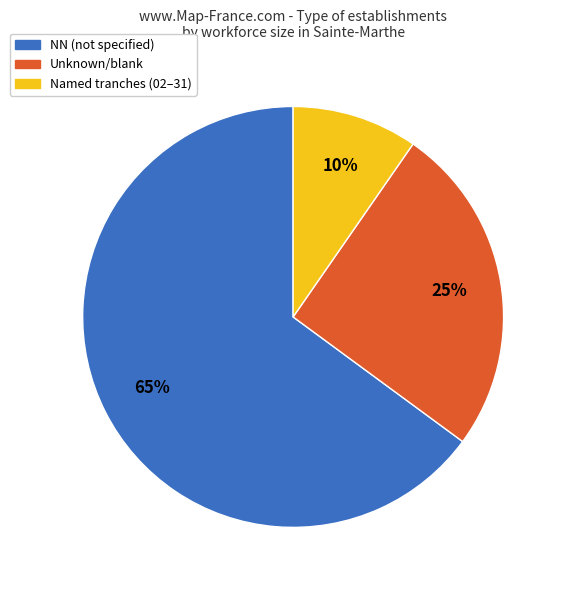

Does any single category account for the majority?

Yes